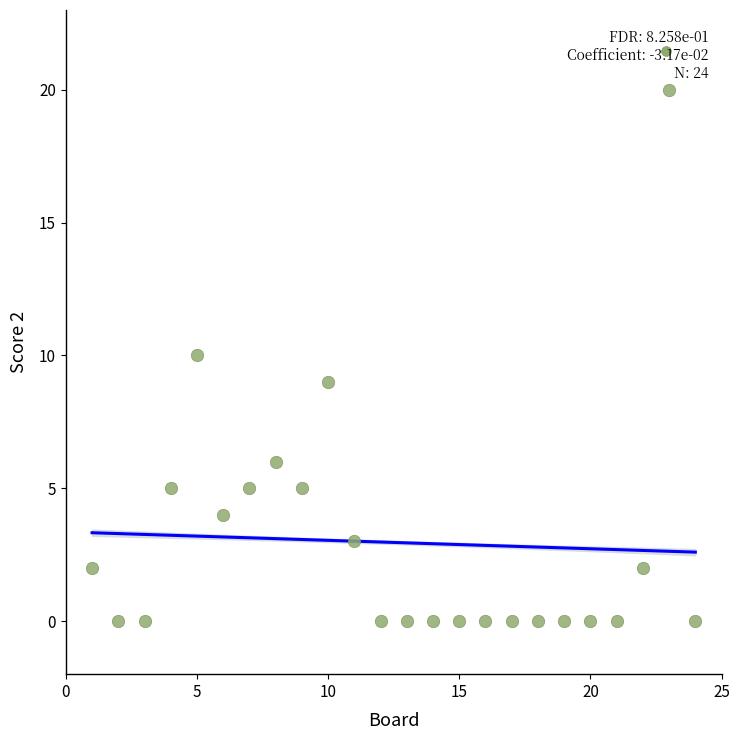

What is the range of X values (max minus min)?

23